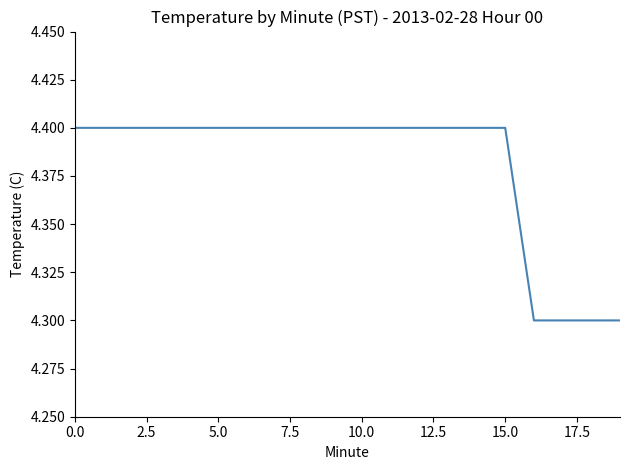

What is the maximum value shown in the chart?

4.4